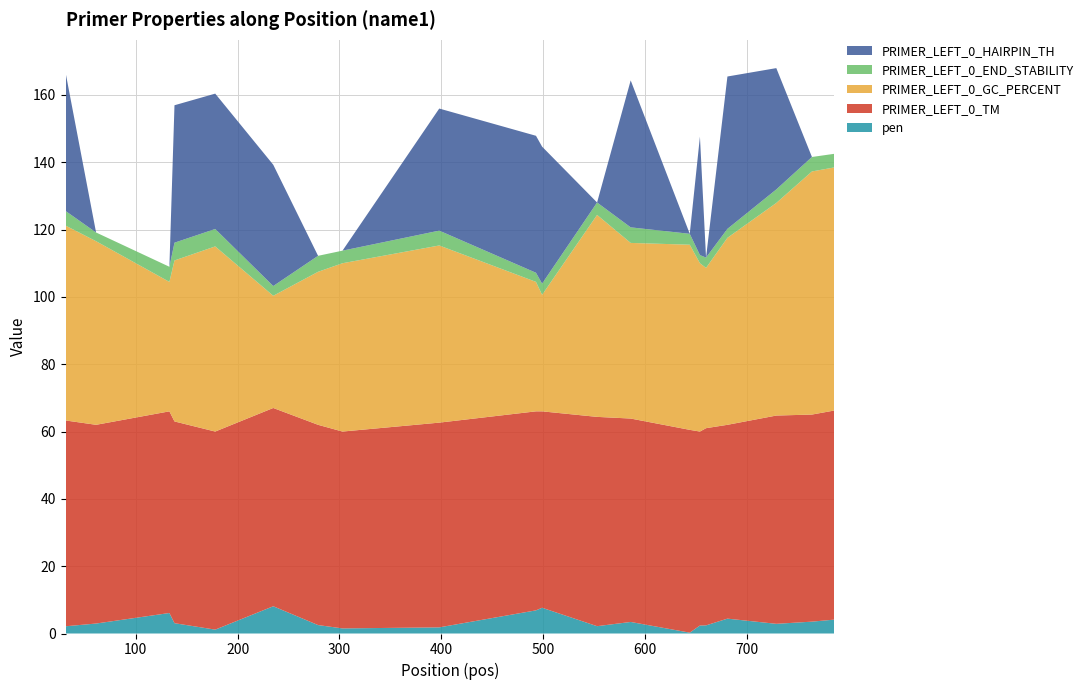

Reading left to right, list all the values displayed in this chart.

pen: 31=2.1	61=3.0	133=6.1	138=3.1	178=1.2	235=8.1	279=2.5	303=1.5	398=1.8	493=6.9	499=7.6	553=2.2	586=3.4	644=0.3	654=2.4	660=2.4	681=4.4	729=2.9	764=3.5	786=4.1
PRIMER_LEFT_0_TM: 31=61.1	61=59.0	133=59.9	138=59.9	178=58.8	235=58.9	279=59.5	303=58.5	398=60.8	493=59.1	499=58.4	553=62.2	586=60.4	644=60.3	654=57.6	660=58.6	681=57.6	729=61.9	764=61.5	786=62.1
PRIMER_LEFT_0_GC_PERCENT: 31=57.9	61=54.5	133=38.5	138=47.8	178=55.0	235=33.3	279=45.5	303=50.0	398=52.6	493=38.5	499=34.6	553=60.0	586=52.2	644=55.0	654=50.0	660=47.6	681=55.6	729=63.2	764=72.2	786=72.2
PRIMER_LEFT_0_END_STABILITY: 31=4.3	61=2.6	133=4.5	138=5.3	178=5.2	235=2.9	279=4.8	303=3.7	398=4.4	493=2.7	499=3.3	553=3.7	586=4.6	644=3.2	654=2.4	660=3.1	681=2.7	729=4.0	764=4.3	786=4.0
PRIMER_LEFT_0_HAIRPIN_TH: 31=41.1	61=0.0	133=0.0	138=40.8	178=40.2	235=36.0	279=0.0	303=0.0	398=36.3	493=40.7	499=40.7	553=0.0	586=43.7	644=0.0	654=35.2	660=0.0	681=45.3	729=36.0	764=0.0	786=0.0